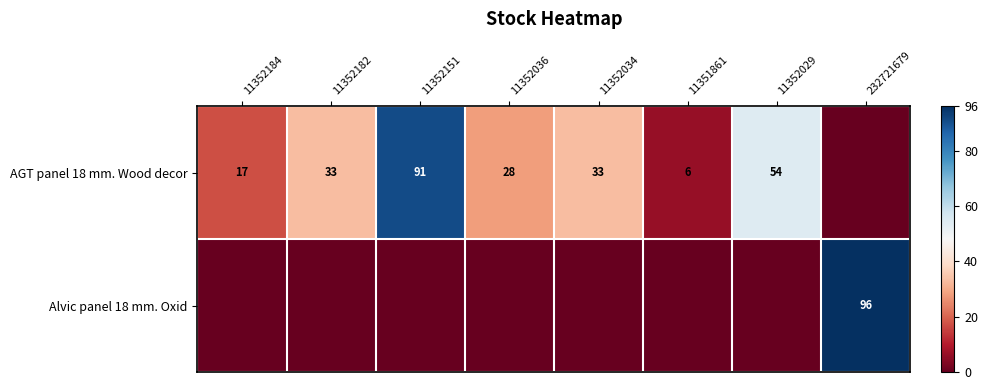

The AGT panel 18 mm. Wood decor series shows 12 at 11352182. True or false?

False